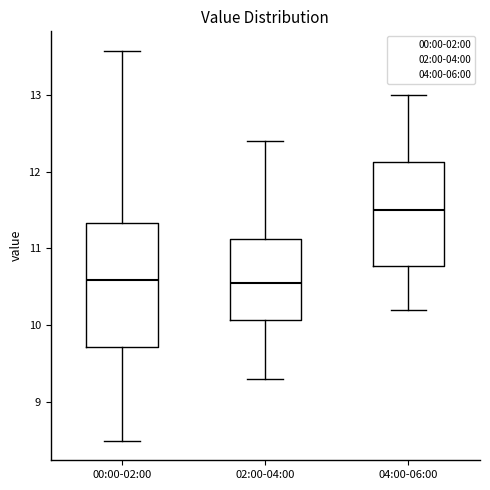

Reading left to right, read every box against the y-axis: the position of its median line, the range the box covers, and the ends of its whiskers. The values are not printed on the chart, so give them approximately, as read against the axis.

00:00-02:00: median 10.6, box 9.7 to 11.3, whiskers 8.5 to 13.6
02:00-04:00: median 10.6, box 10.1 to 11.1, whiskers 9.3 to 12.4
04:00-06:00: median 11.5, box 10.8 to 12.1, whiskers 10.2 to 13.0